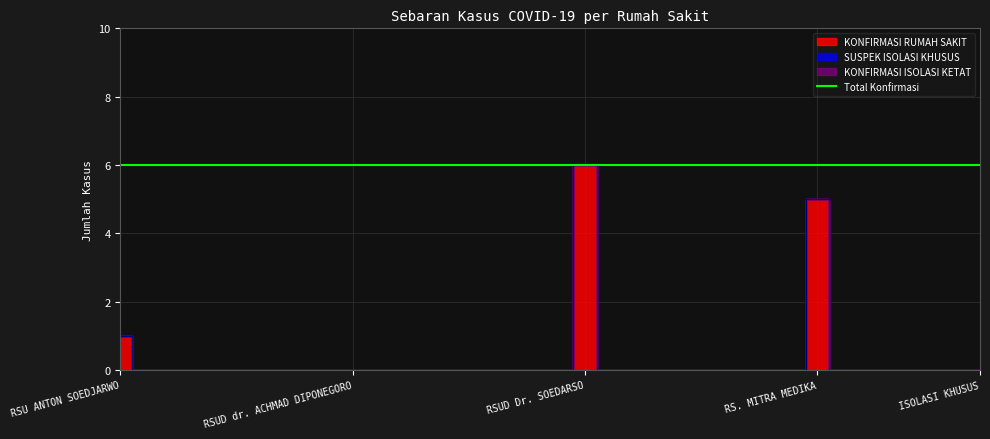

True or false: KONFIRMASI ISOLASI KETAT and SUSPEK ISOLASI KHUSUS cross at least once.

False